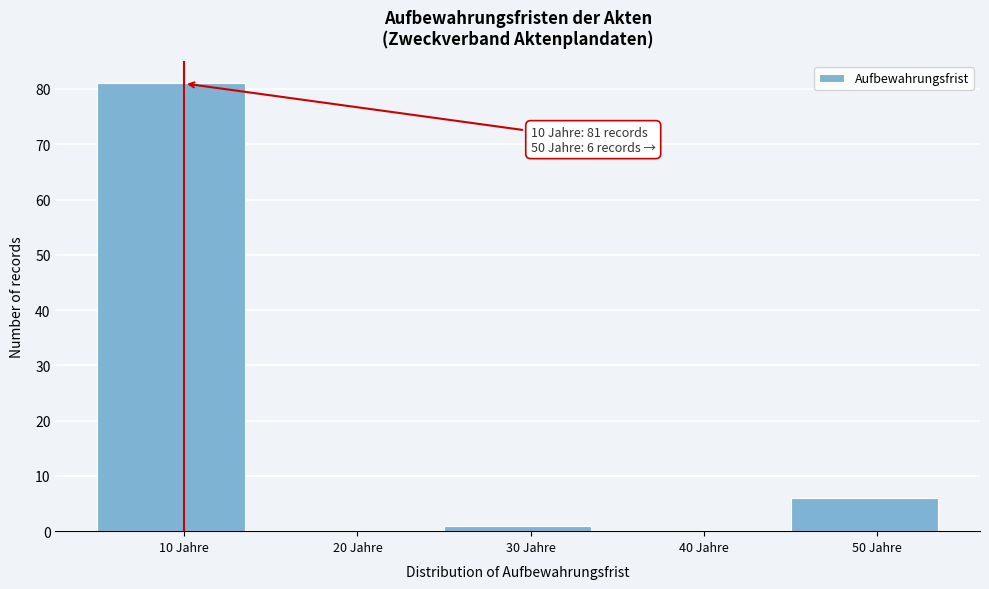

Which range on the x-axis has the tallest bar?

5 to 15